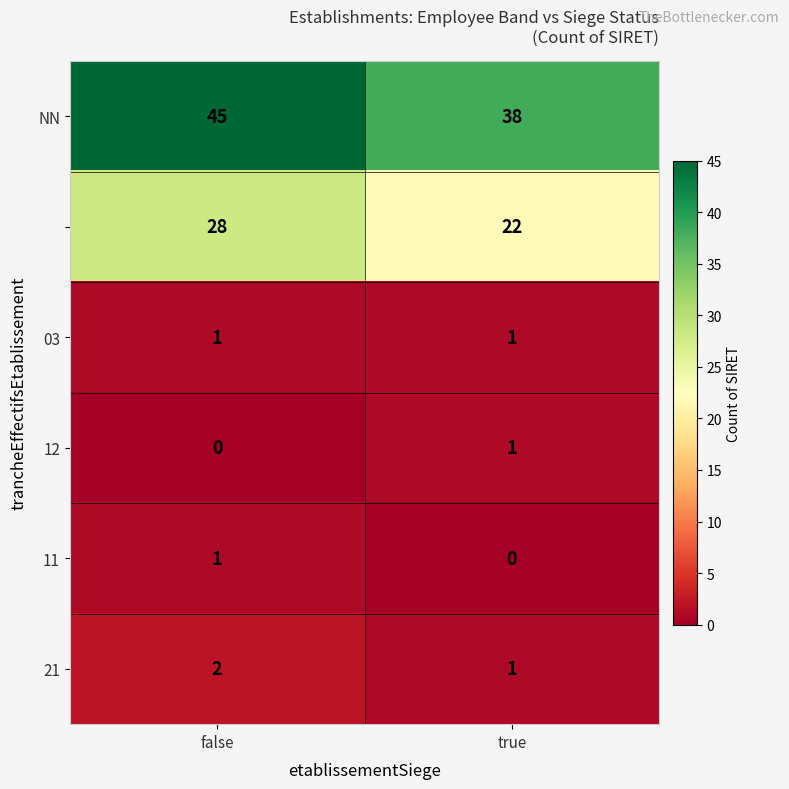

At which category is the sum across all series the highest?

false